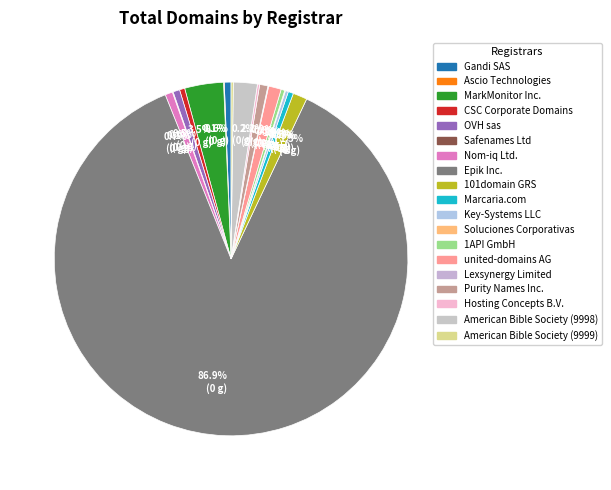

Rank the categories by value from lowest to highest.

Ascio Technologies, Safenames Ltd, Soluciones Corporativas, Lexsynergy Limited, Hosting Concepts B.V., American Bible Society (9999), Key-Systems LLC, 1API GmbH, CSC Corporate Domains, Marcaria.com, Gandi SAS, OVH sas, Nom-iq Ltd., Purity Names Inc., united-domains AG, 101domain GRS, American Bible Society (9998), MarkMonitor Inc., Epik Inc.